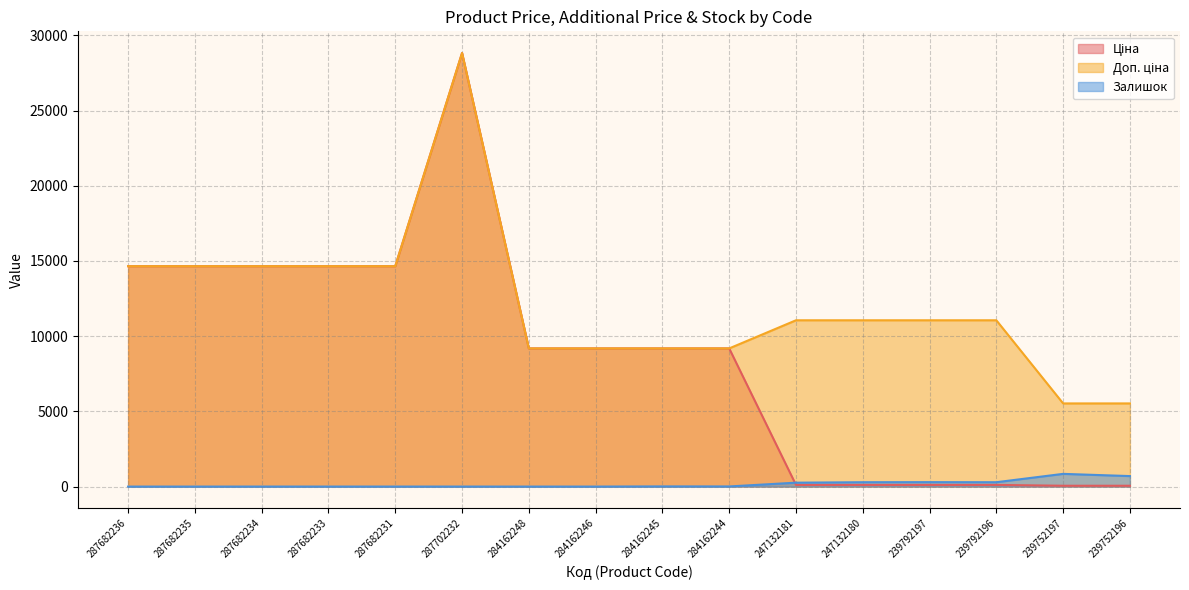

What is the label of the 5th point from the left?

287682231